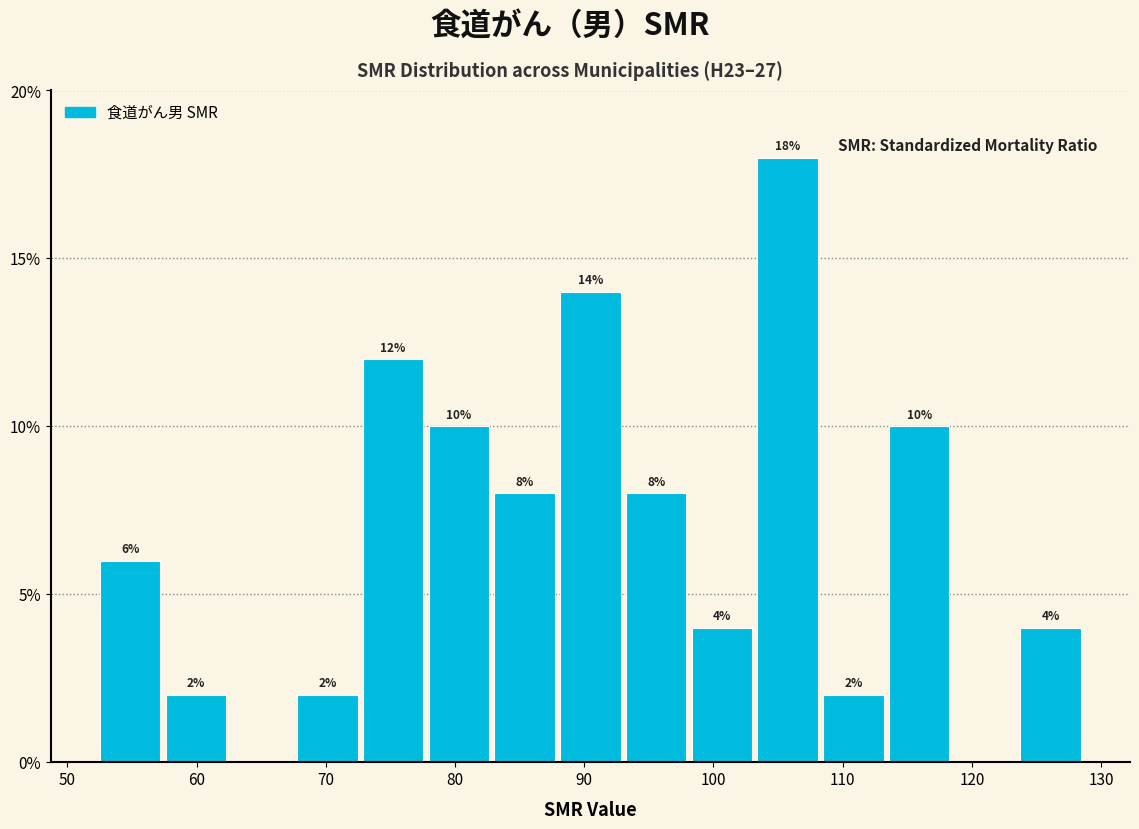

Which range on the x-axis has the tallest bar?

103 to 108